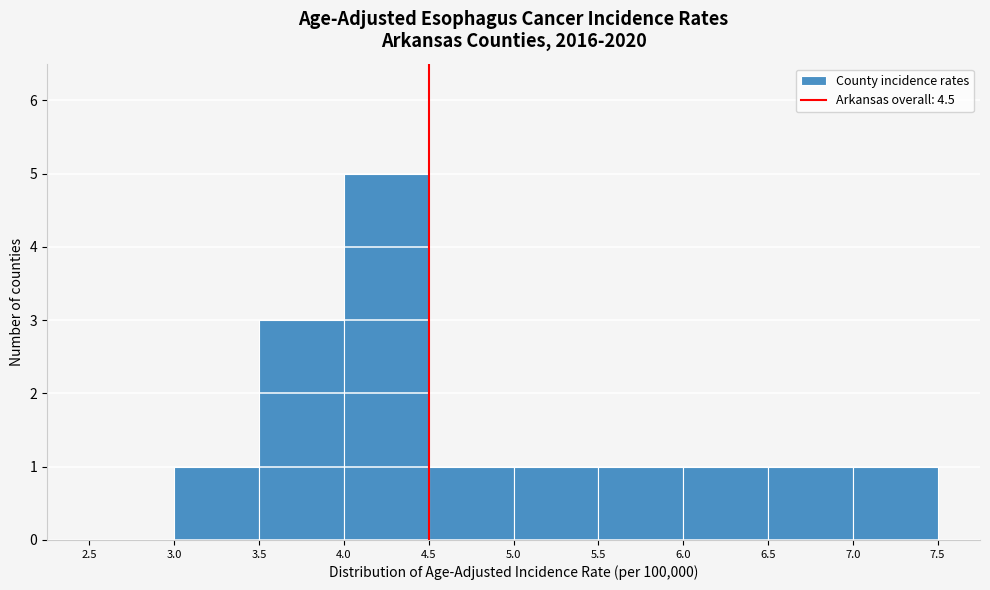

What is the height of the bar covering 4.5 to 5.0 on the x-axis? The values are not printed on the chart, so give them approximately, as read against the axis.

1